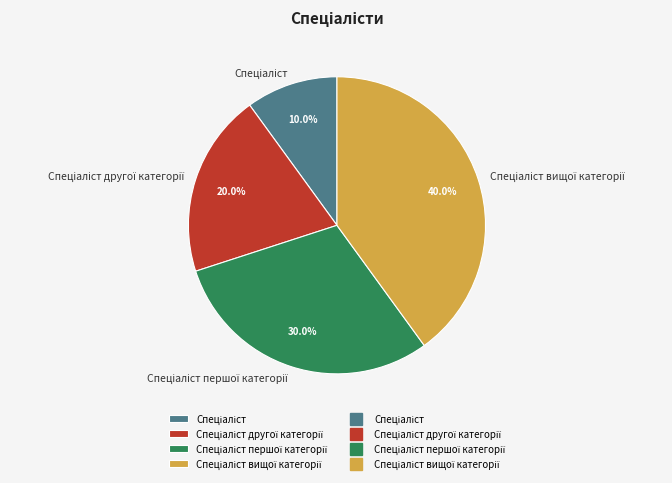

Is there a majority slice in this chart?

No